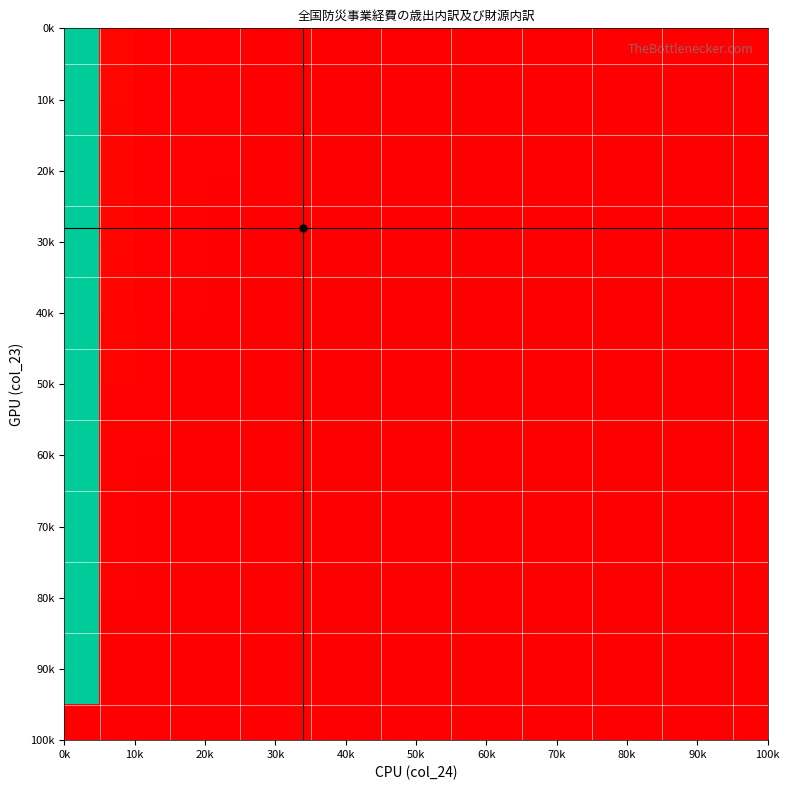

At how many categories does at least one series exceed 99?

1